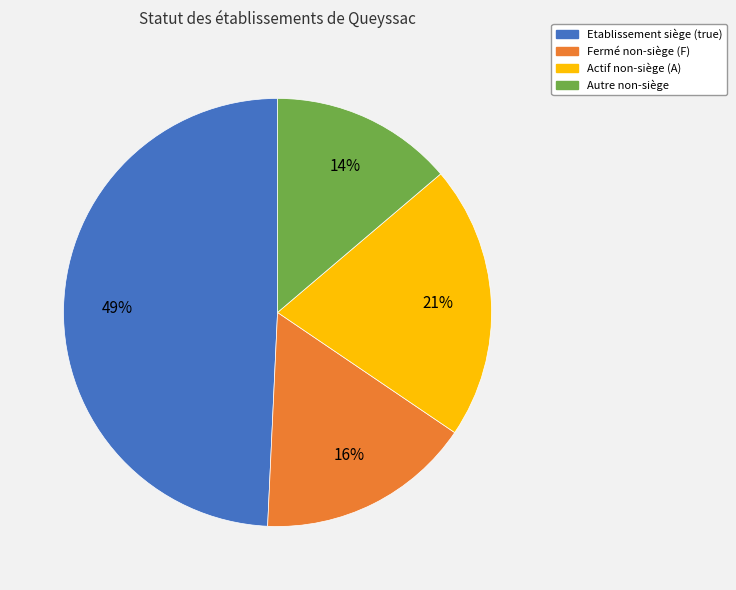

Is there a majority slice in this chart?

No